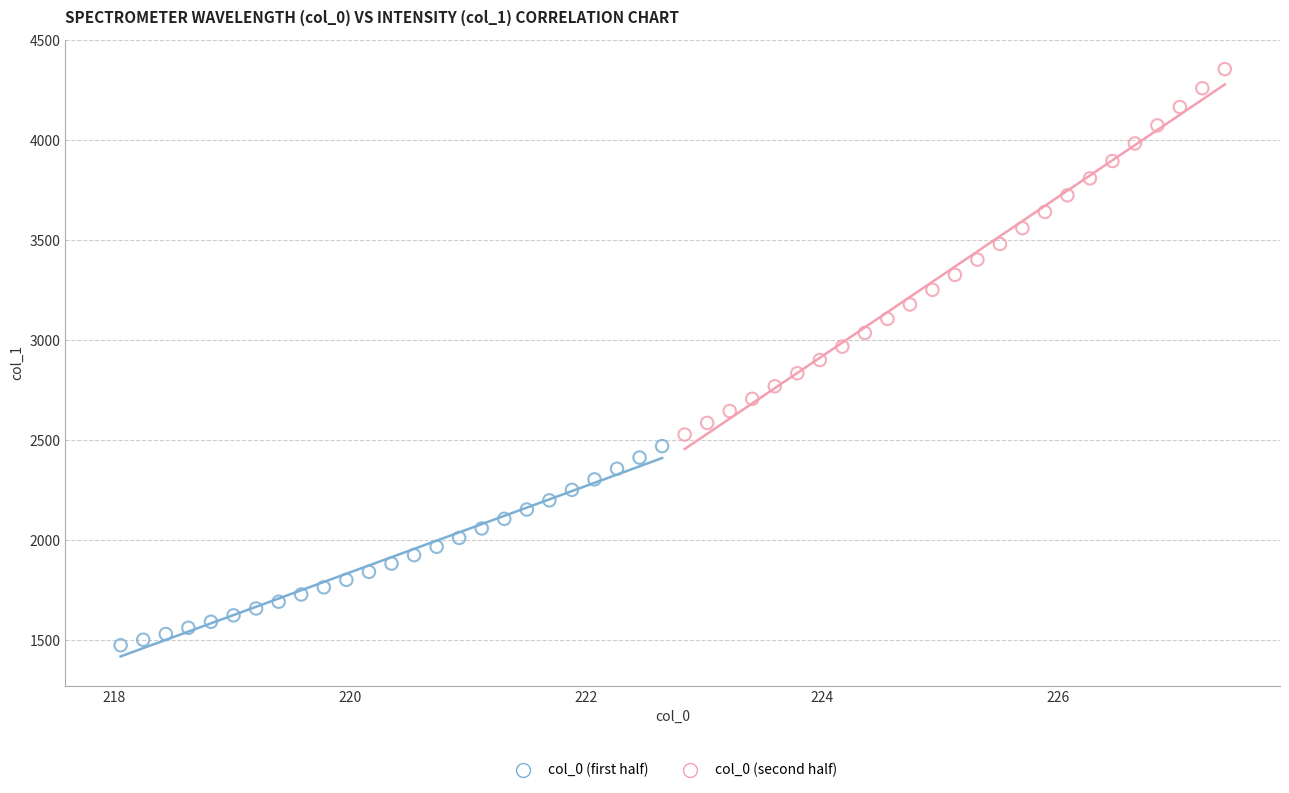

Which series contains the highest Y value?

col_0 (second half)